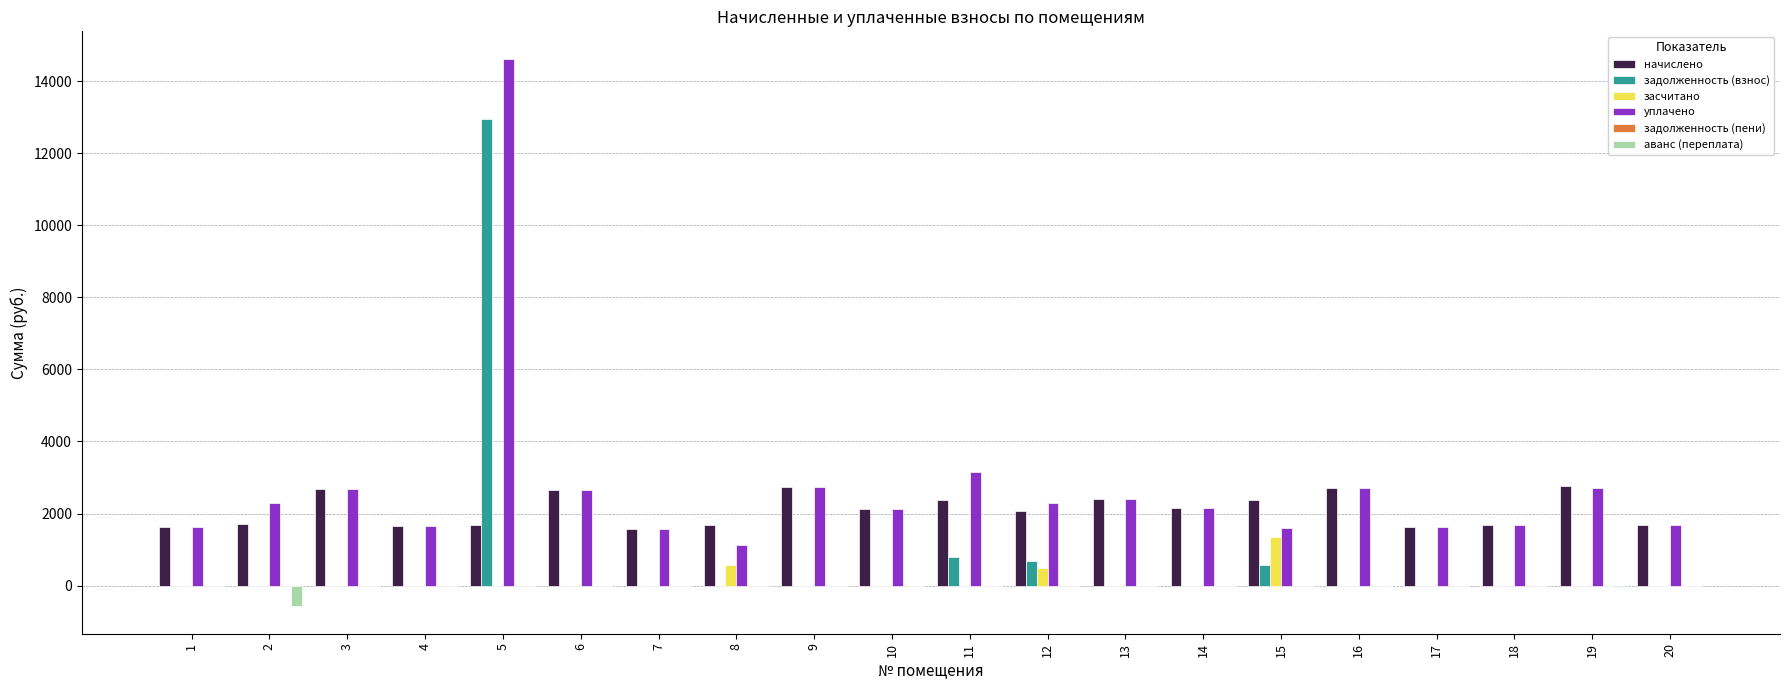

What is the sum of all аванс (переплата) values?

-623.3